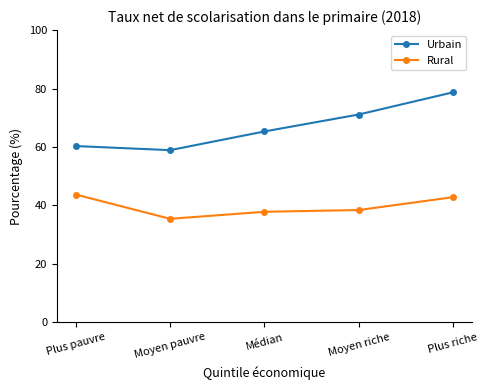

Rank the series by their average value, from highest to lowest.

Urbain, Rural